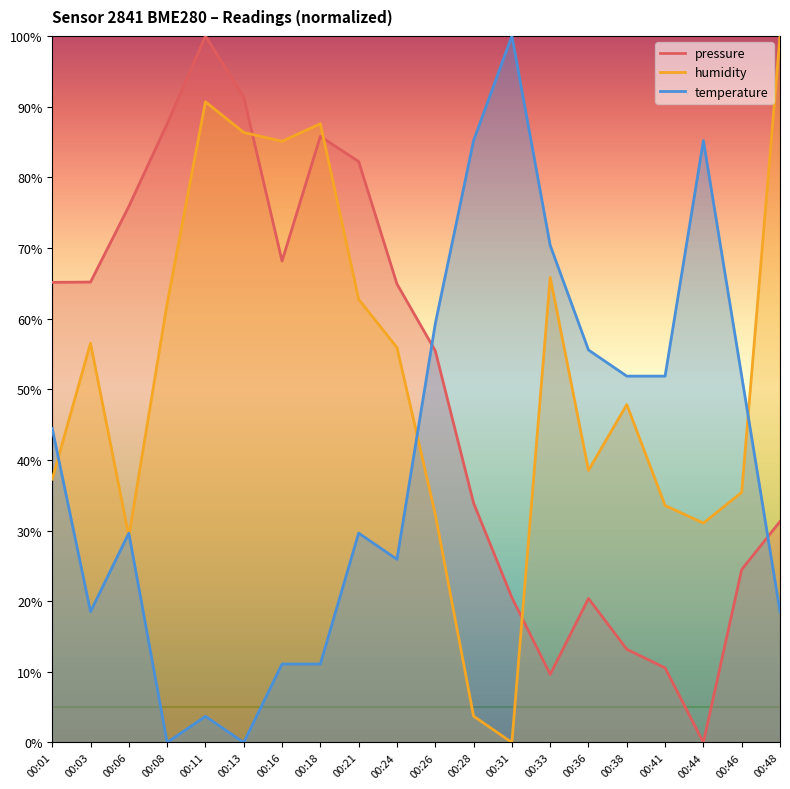

Between 00:06 and 00:13, which is larger?

00:13